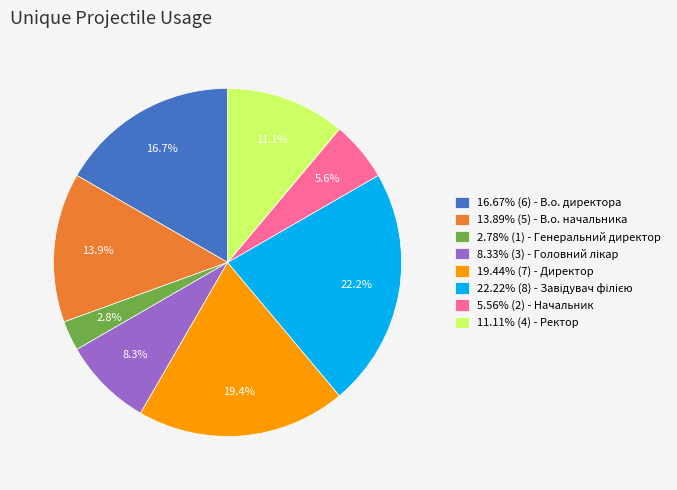

What percentage is NOT represented by 5.56% (2) - Начальник?

94.4%